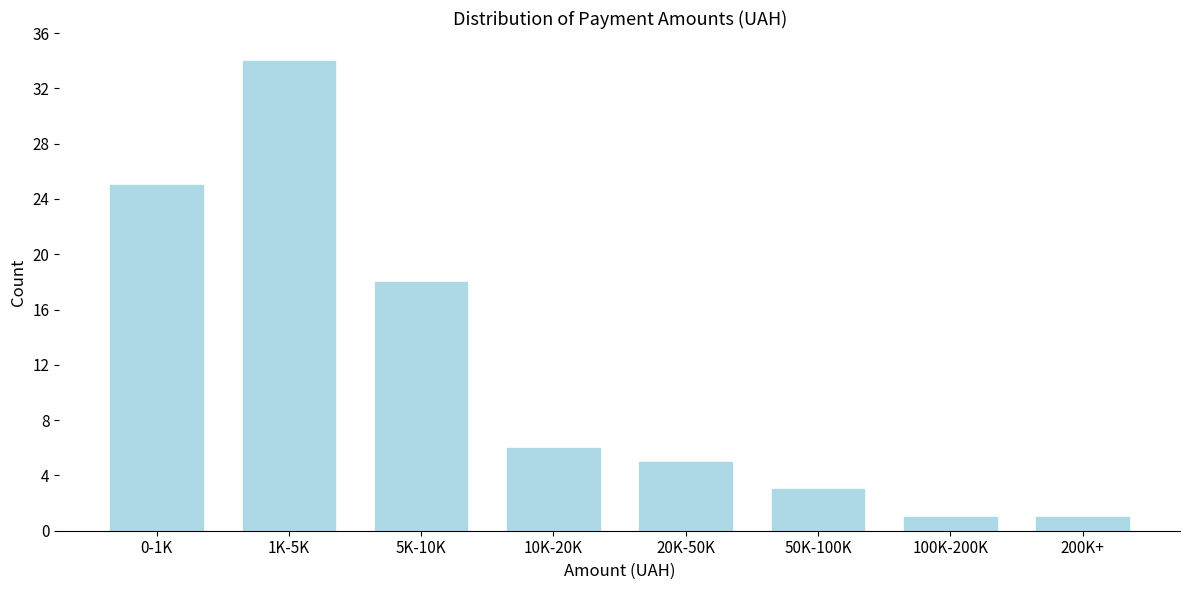

Reading left to right, list all the values displayed in this chart.

0-1K=25	1K-5K=34	5K-10K=18	10K-20K=6	20K-50K=5	50K-100K=3	100K-200K=1	200K+=1